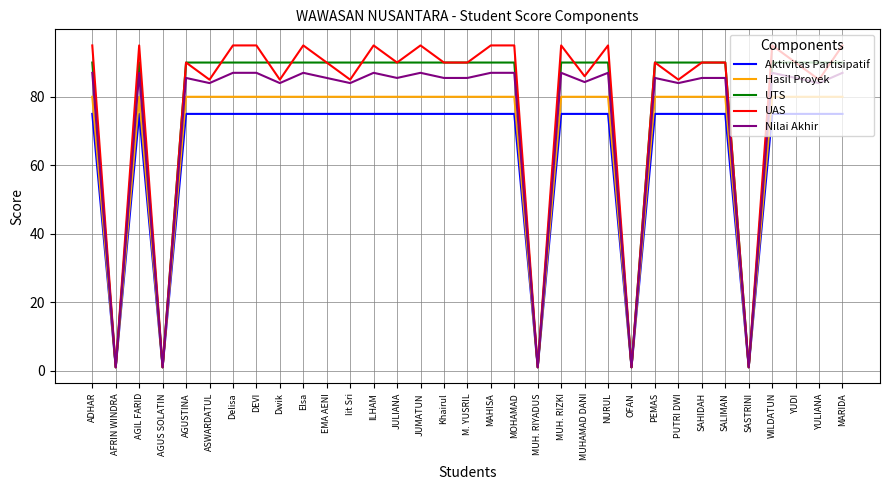

What position from the right is Khairul?

18